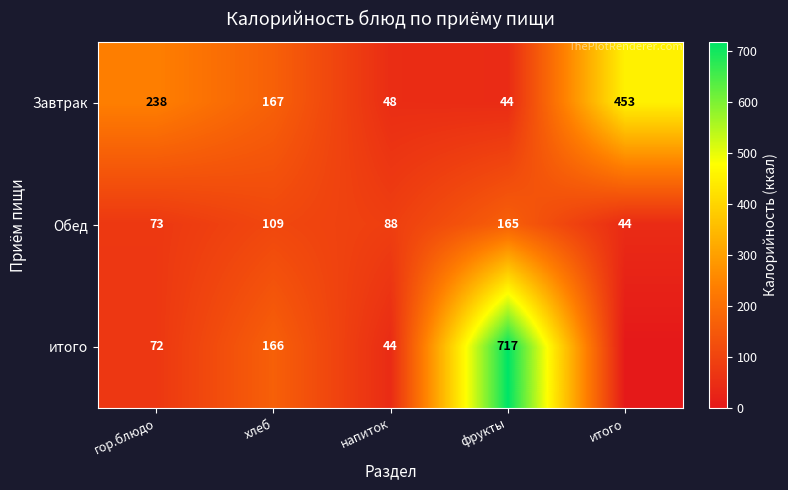

Is it true that Завтрак equals 222 at хлеб?

False